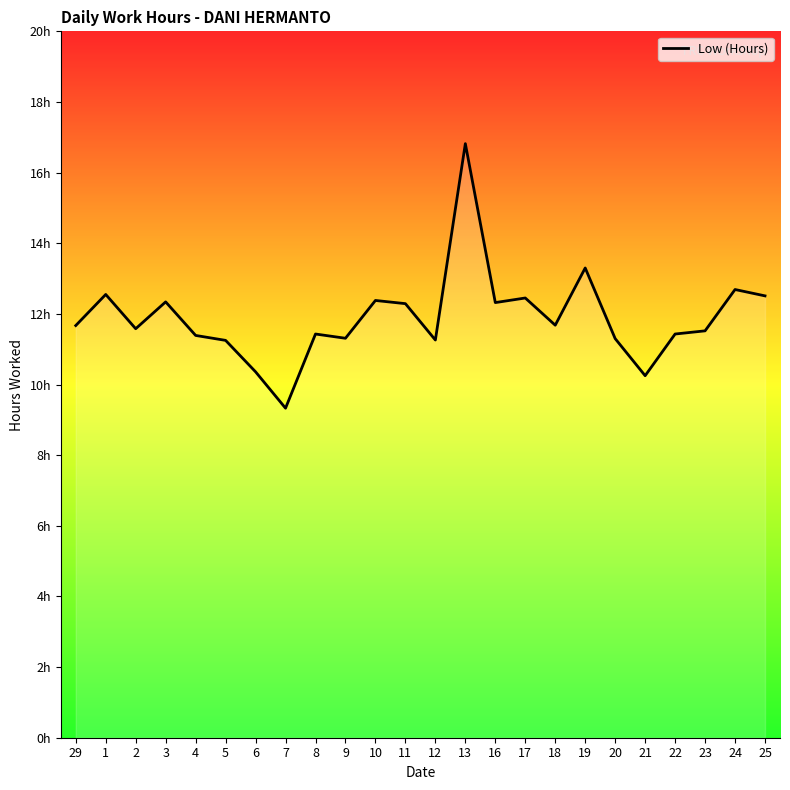

At which label does the data first exceed 11?

29